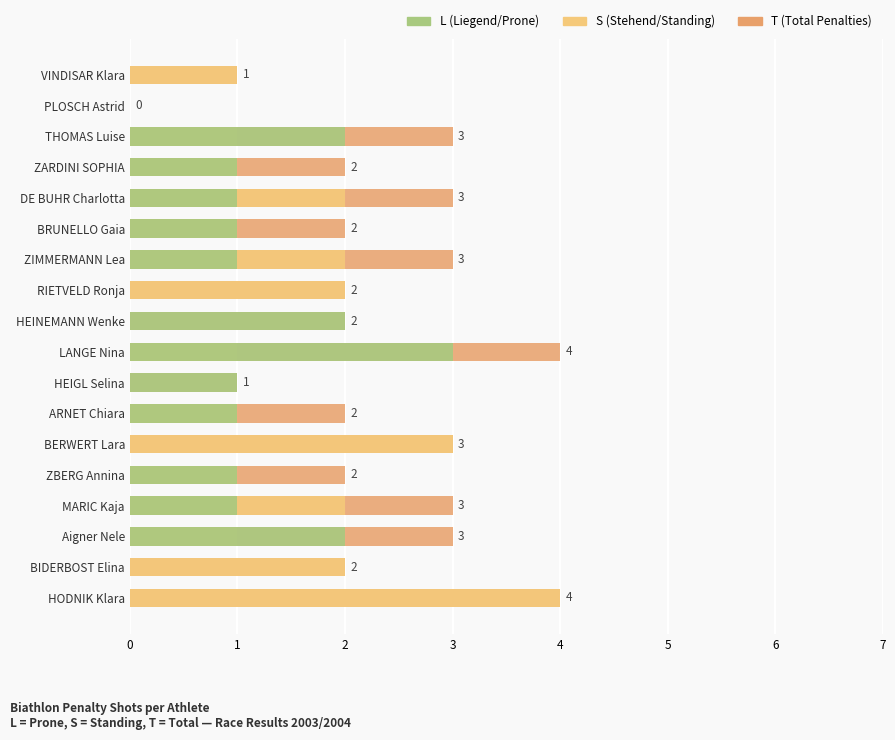

Does the chart contain any negative values?

No